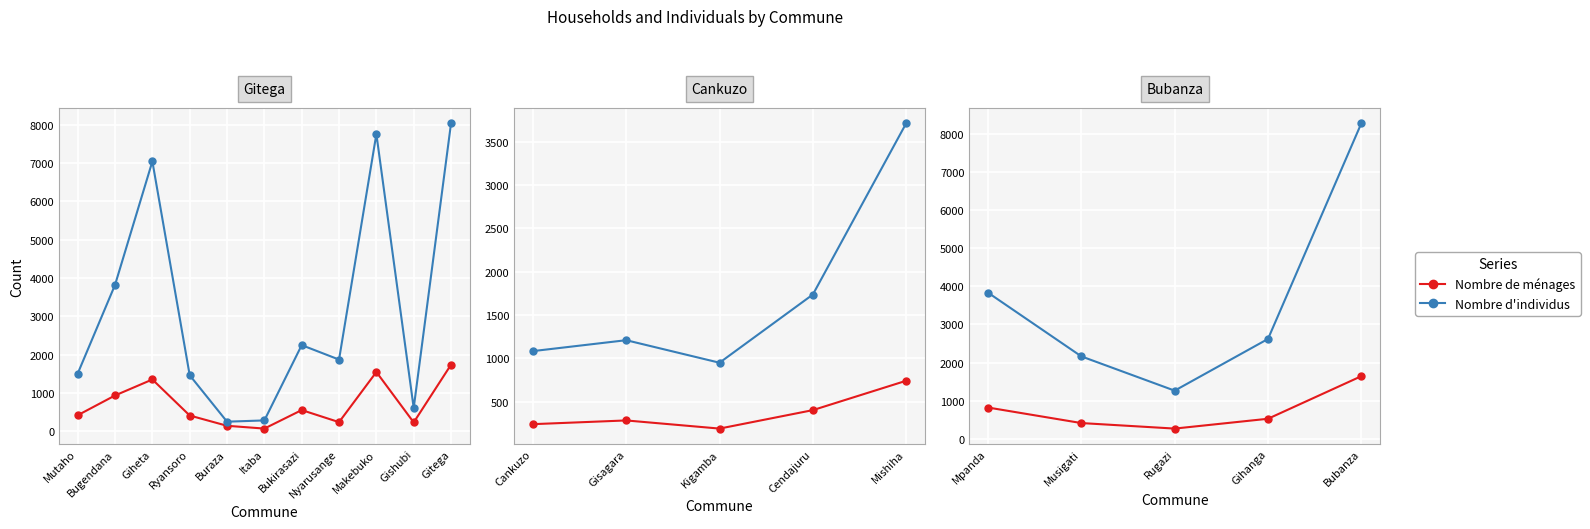

What is the minimum value for Nombre d'individus?

1262